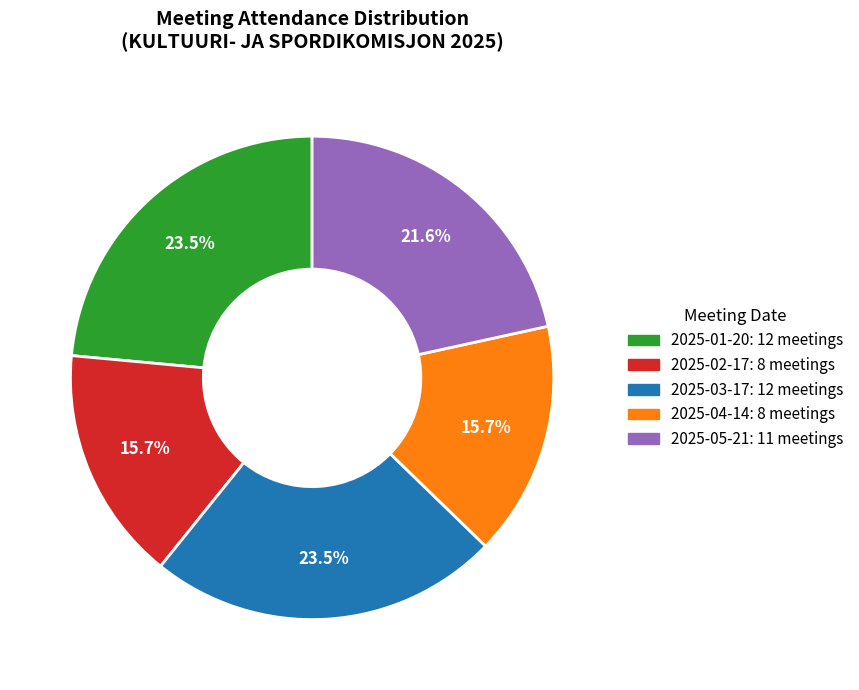

Count the number of slices in the pie.

5